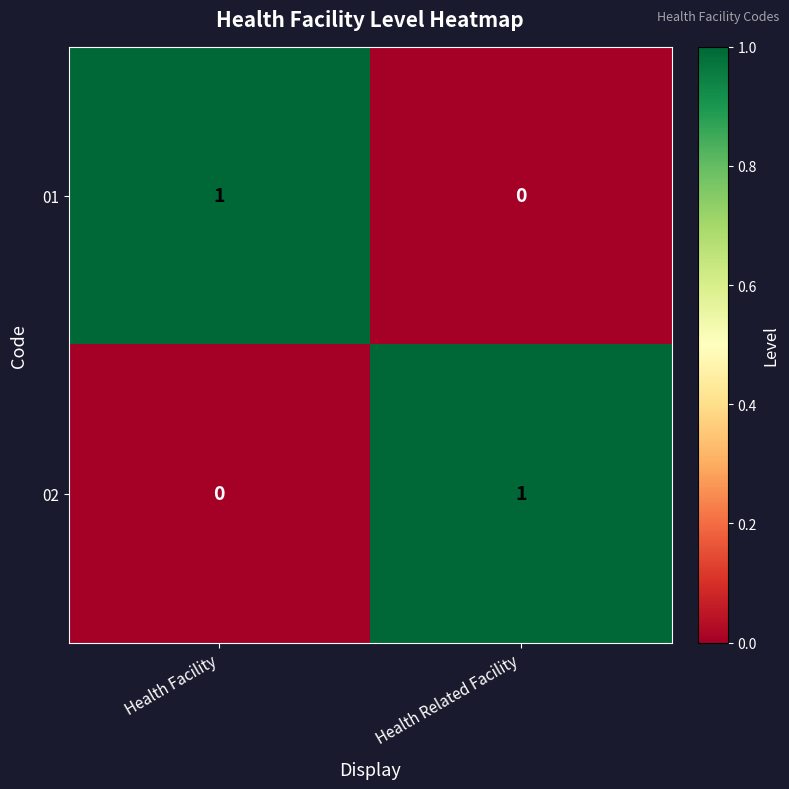

Is the value of 02 at Health Facility greater than the value of 01 at Health Facility?

No